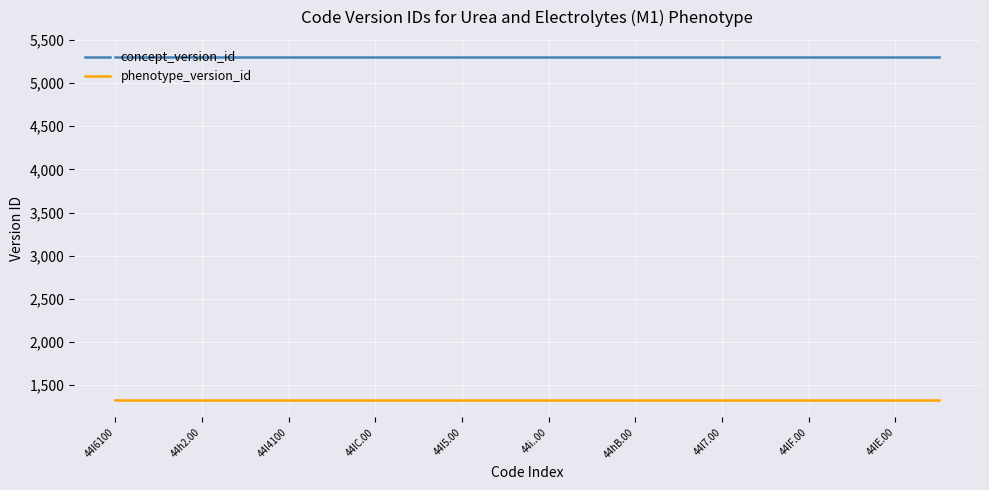

True or false: concept_version_id and phenotype_version_id intersect in this chart.

False